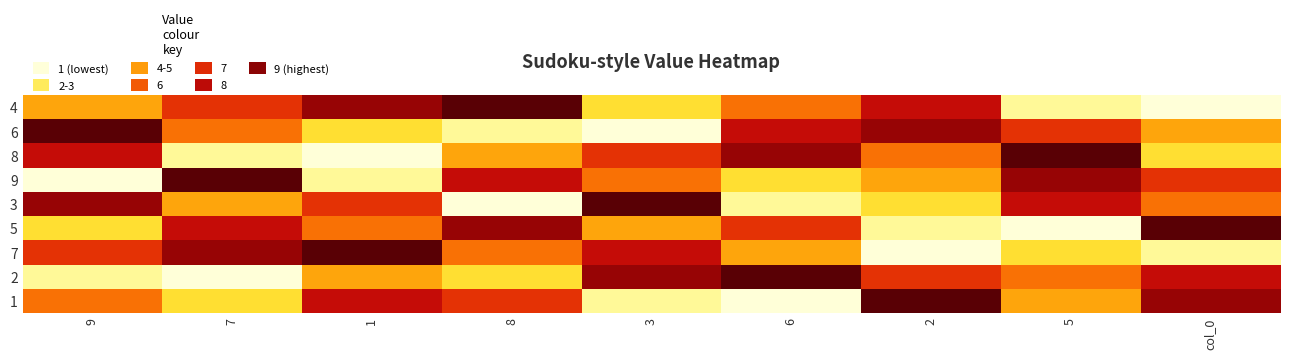

Reading left to right, extract all data points from this chart.

4: 9=4	7=6	1=8	8=9	3=3	6=5	2=7	5=2	col_0=1
6: 9=9	7=5	1=3	8=2	3=1	6=7	2=8	5=6	col_0=4
8: 9=7	7=2	1=1	8=4	3=6	6=8	2=5	5=9	col_0=3
9: 9=1	7=9	1=2	8=7	3=5	6=3	2=4	5=8	col_0=6
3: 9=8	7=4	1=6	8=1	3=9	6=2	2=3	5=7	col_0=5
5: 9=3	7=7	1=5	8=8	3=4	6=6	2=2	5=1	col_0=9
7: 9=6	7=8	1=9	8=5	3=7	6=4	2=1	5=3	col_0=2
2: 9=2	7=1	1=4	8=3	3=8	6=9	2=6	5=5	col_0=7
1: 9=5	7=3	1=7	8=6	3=2	6=1	2=9	5=4	col_0=8